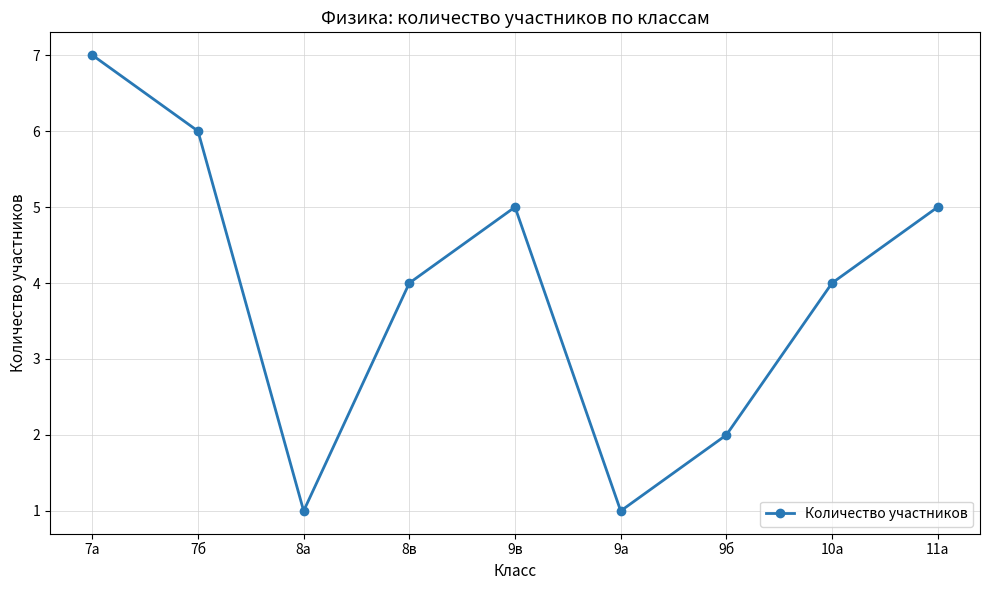

How many points are lower than both their immediate neighbors (excluding endpoints)?

2